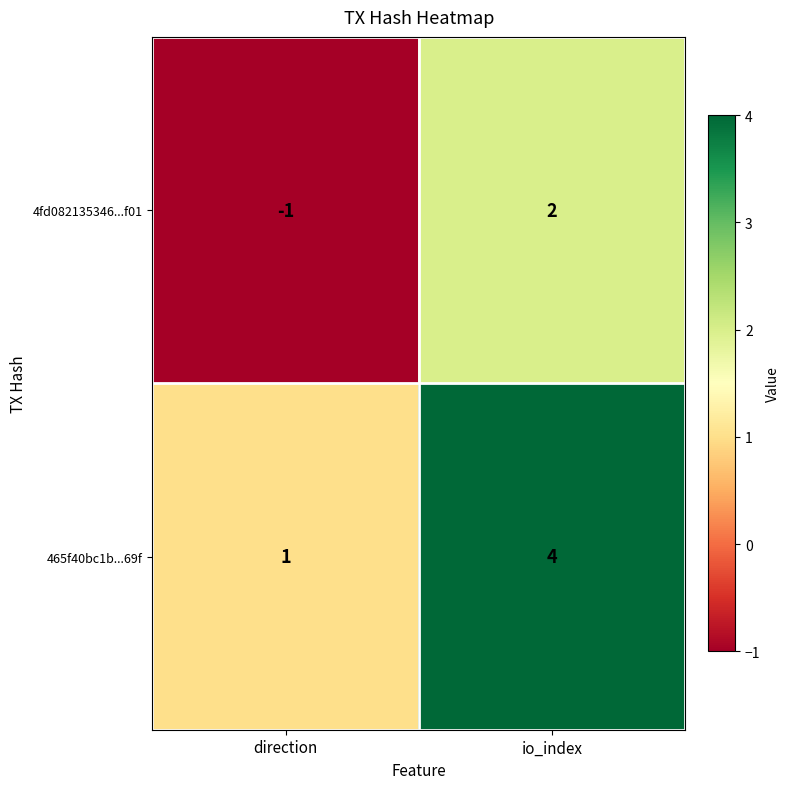

What is the sum of all 465f40bc1b...69f values?

5